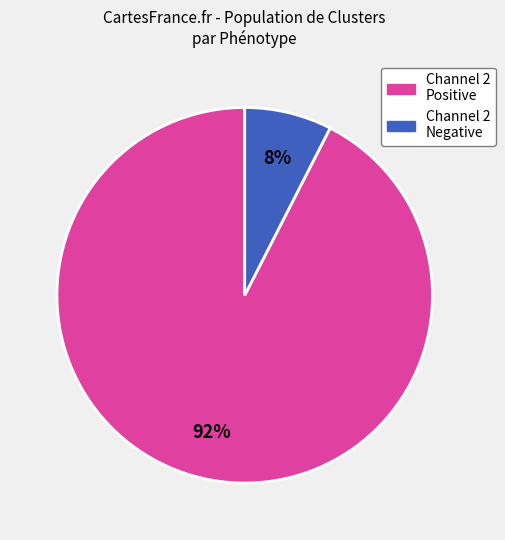

Is there a majority slice in this chart?

Yes